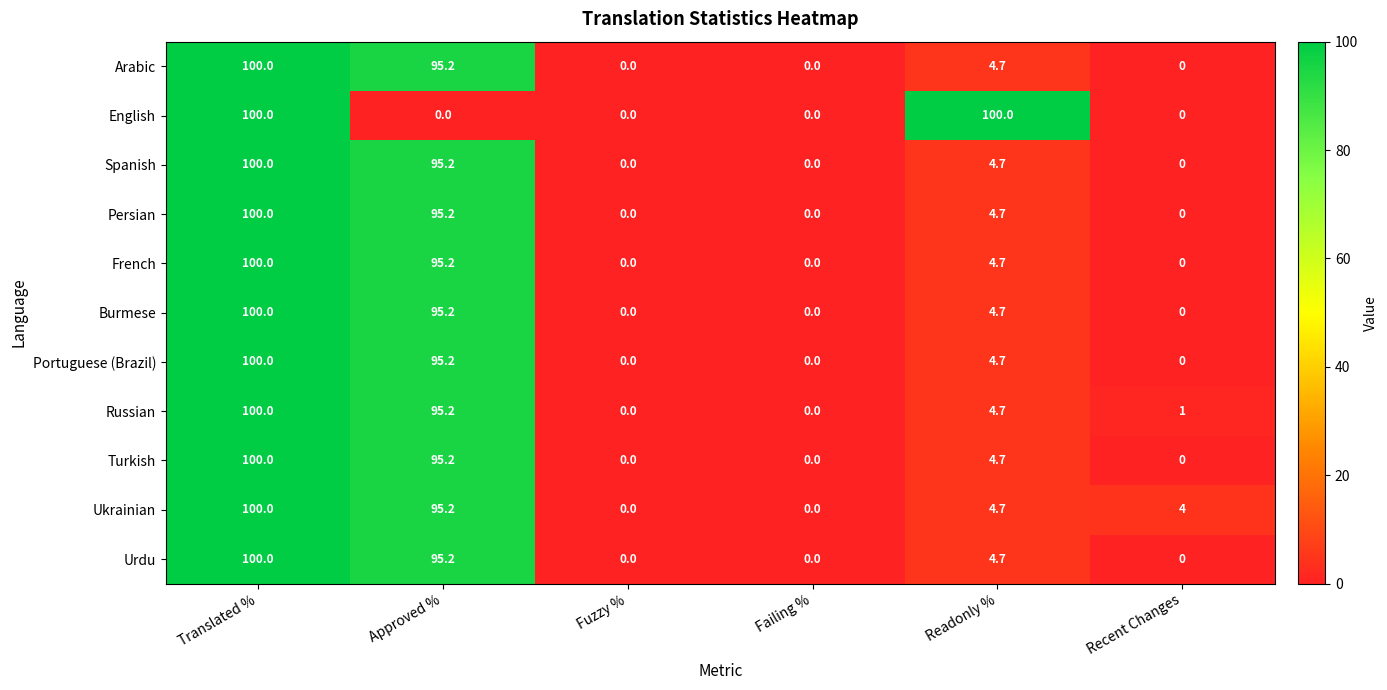

What is the greatest value displayed?

100.0